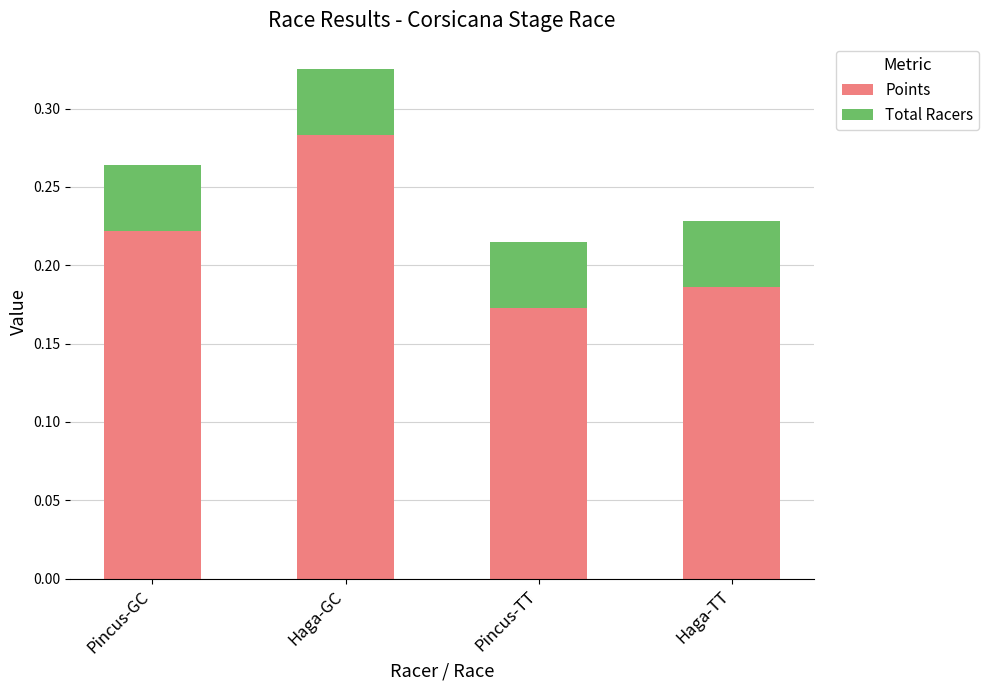

Which category has the highest value in the Points series?

Haga-GC